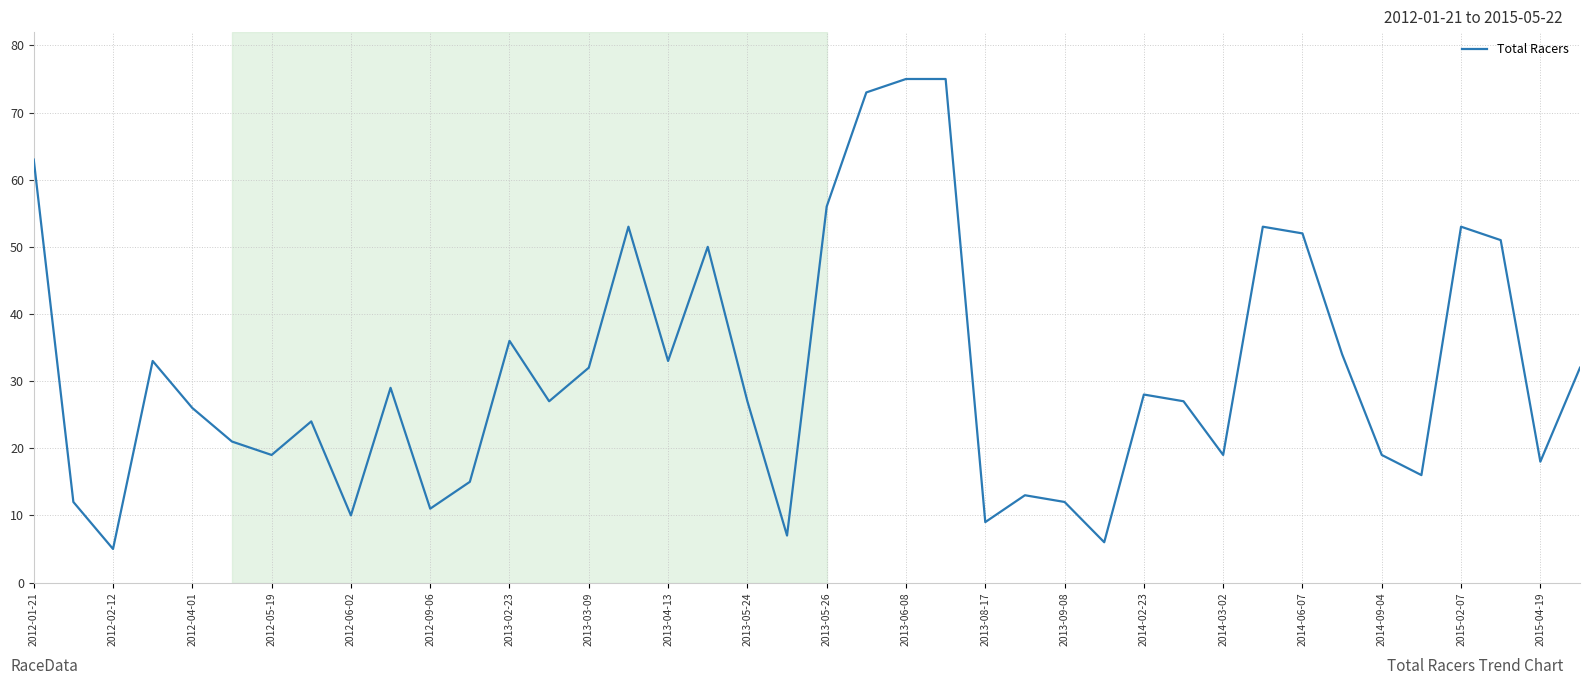

What is the maximum value shown in the chart?

75